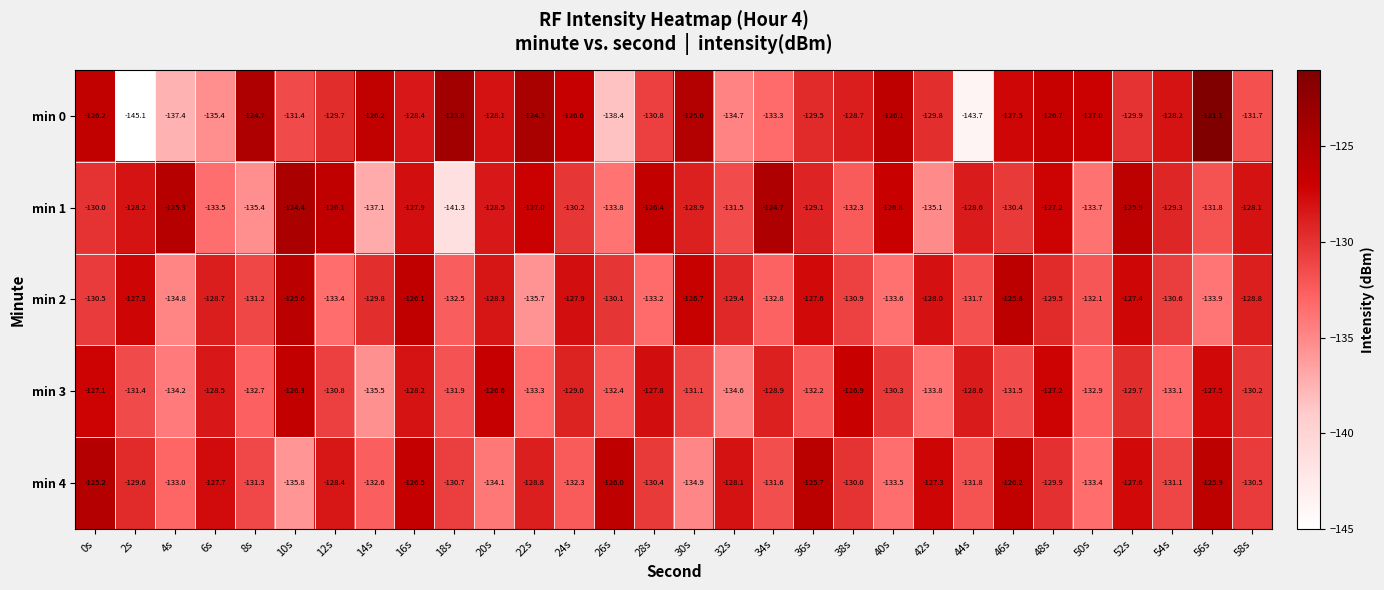

What is the difference between the maximum and minimum values in the min 2 series?

10.1